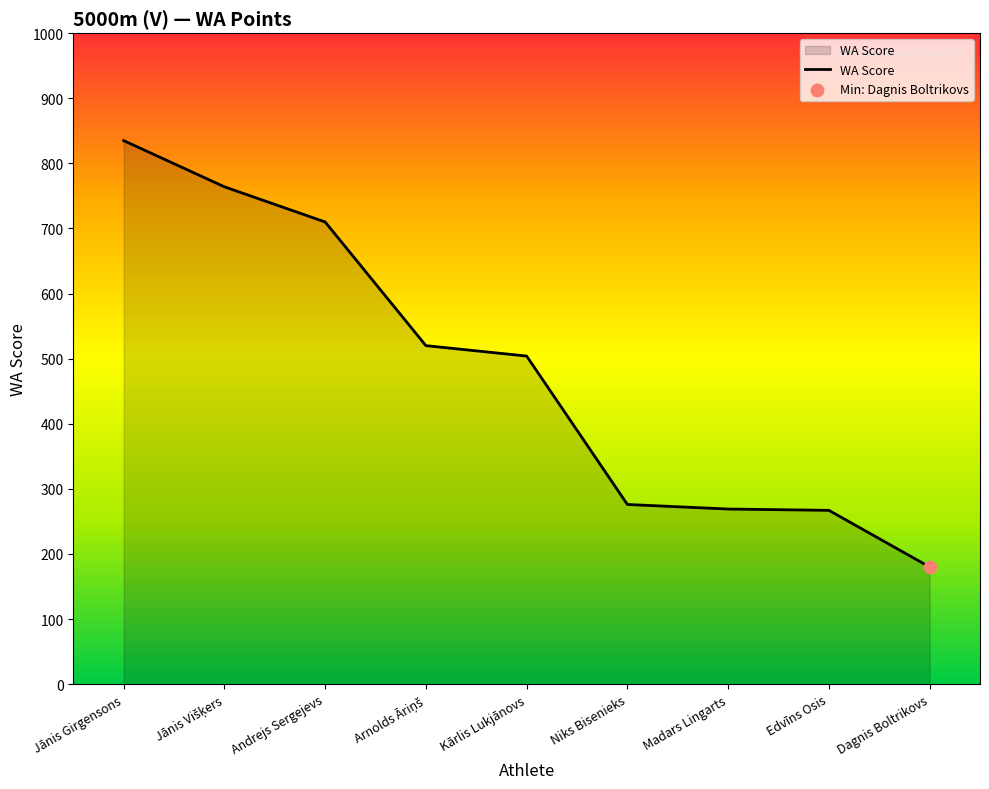

What is the ratio of the value at Kārlis Lukjānovs to the value at Niks Bisenieks?

1.8